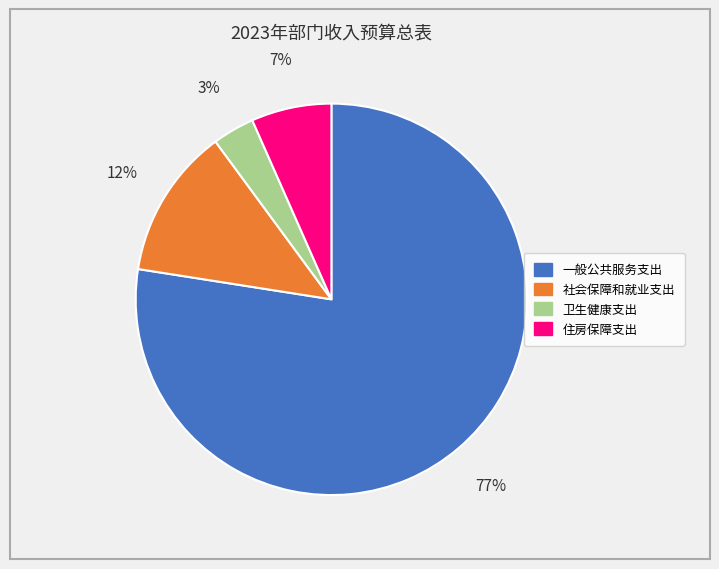

Is it true that 一般公共服务支出 is 86% of the pie?

False